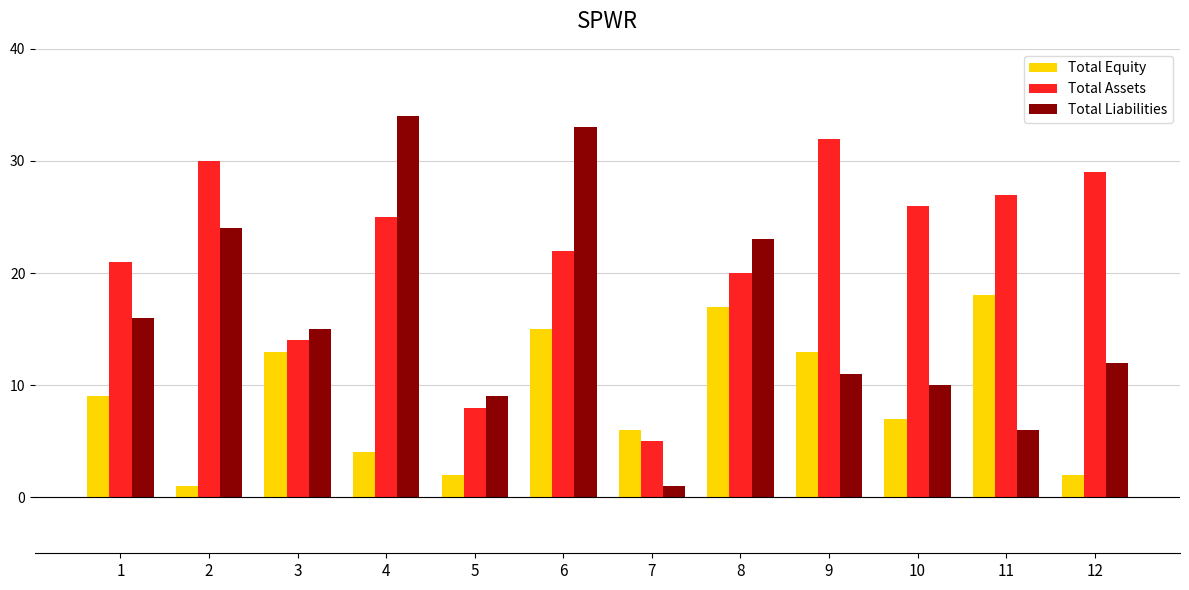

What are all the series names shown in the legend?

Total Equity, Total Assets, Total Liabilities